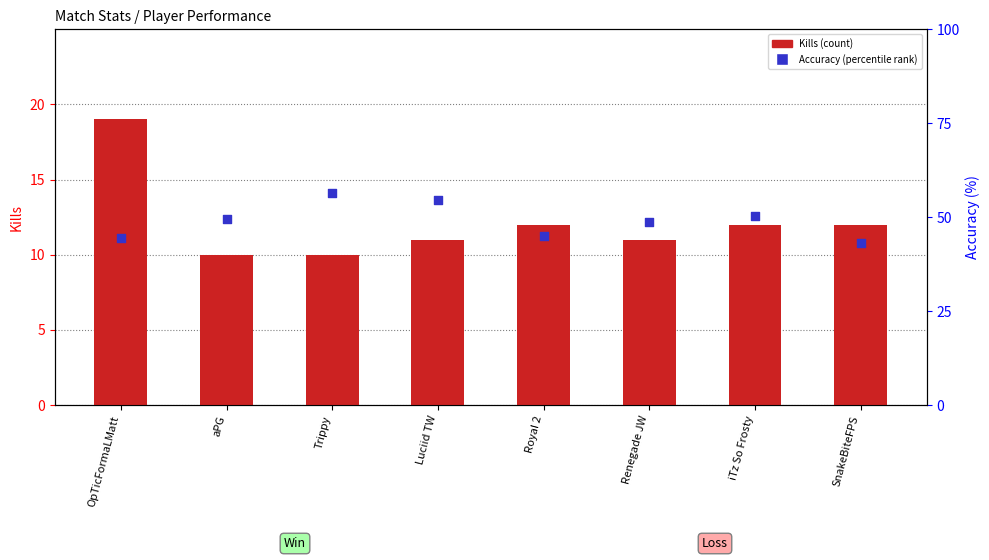

At how many categories does at least one series exceed 26?

8